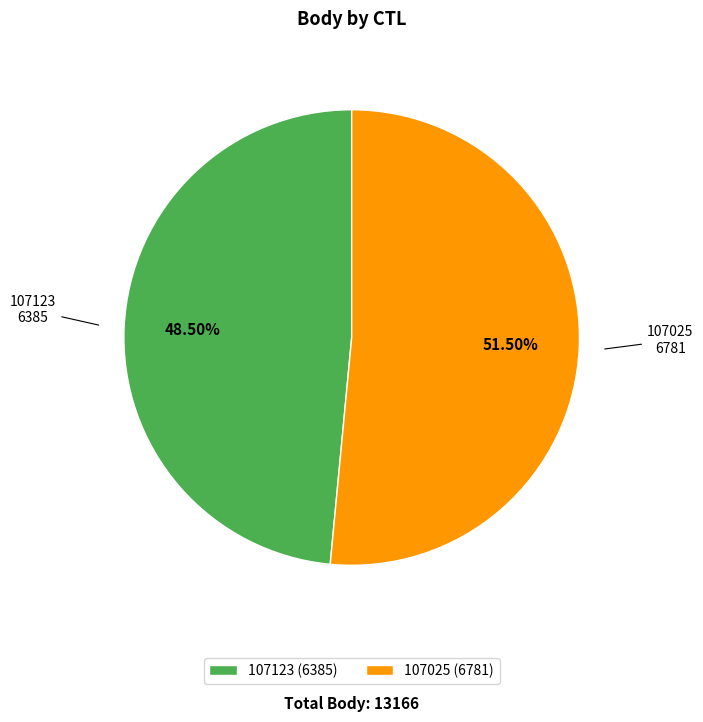

Which slice is the smallest?

107123